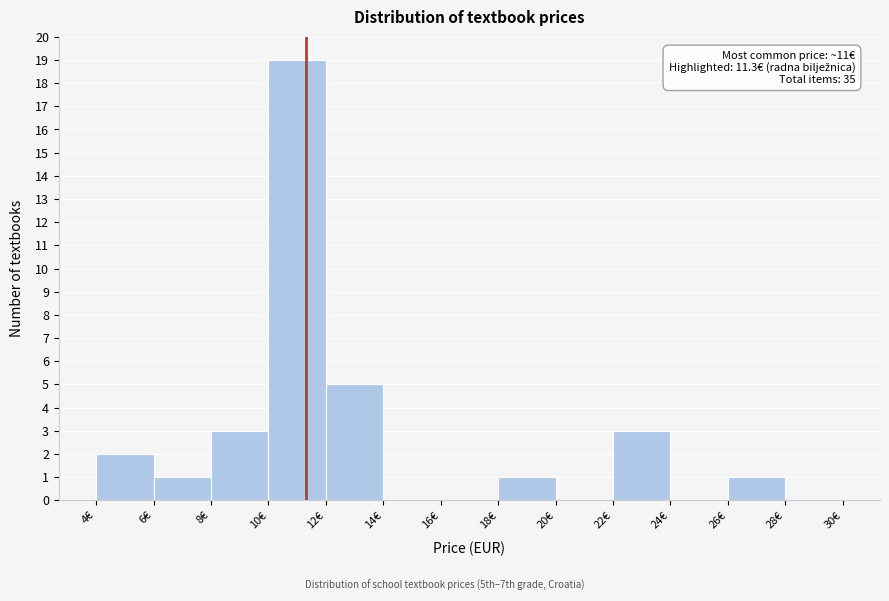

Over which range of the x-axis is the bar tallest?

10 to 12